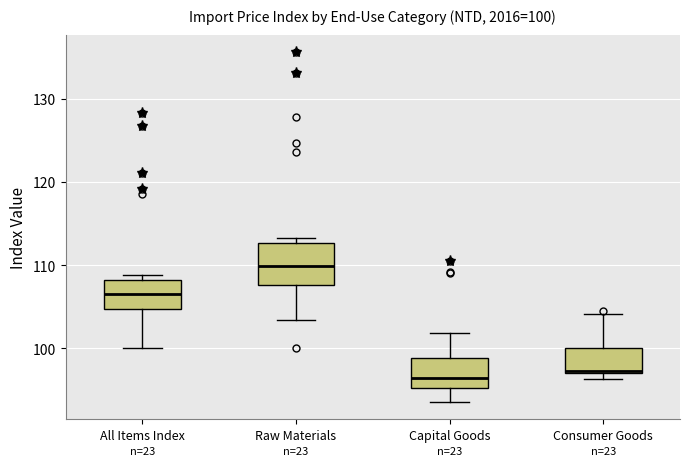

Which box's median line is the highest?

Raw Materials